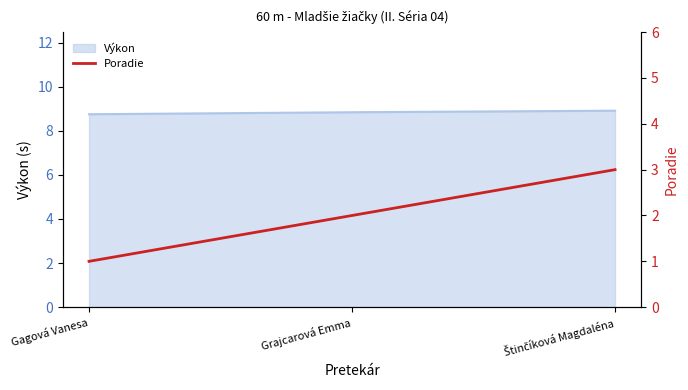

The chart shows a value of 1 at Gagová Vanesa. True or false?

True